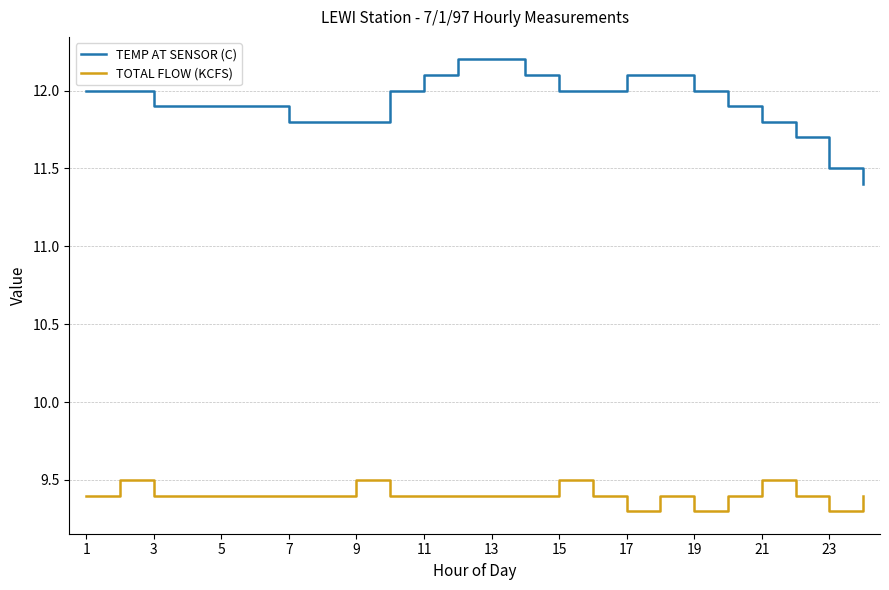

True or false: TOTAL FLOW (KCFS) and TEMP AT SENSOR (C) intersect in this chart.

False